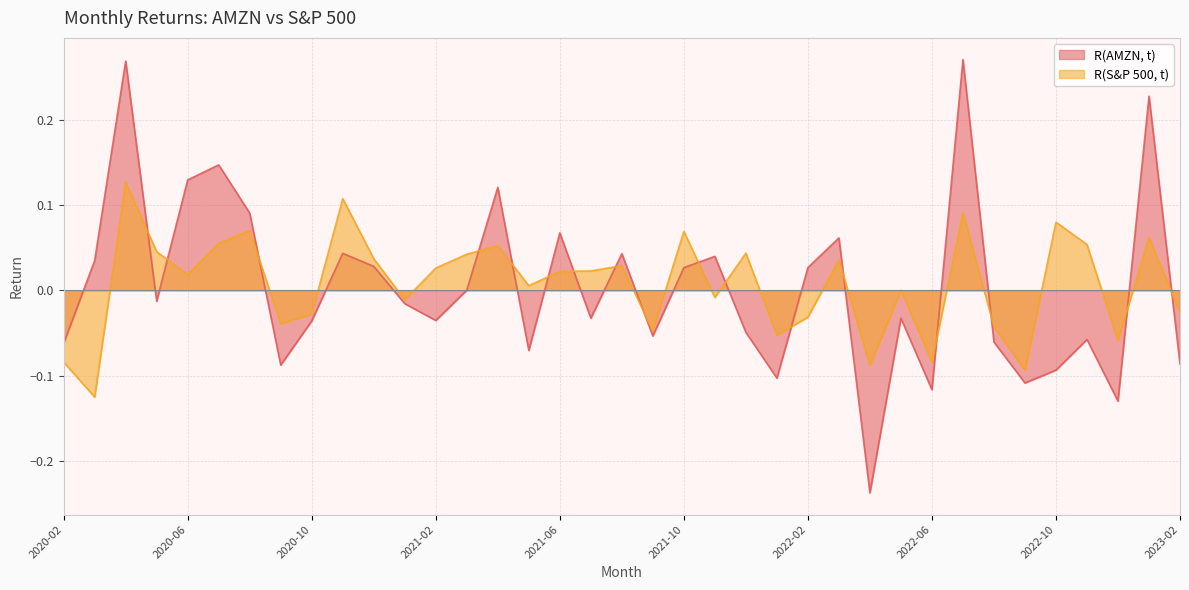

What is the label of the 36th point from the right?

2020-03